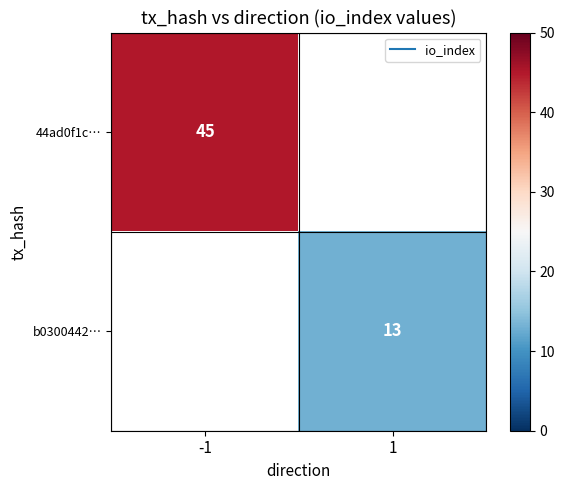

How many values in 44ad0f1c… are above zero?

1